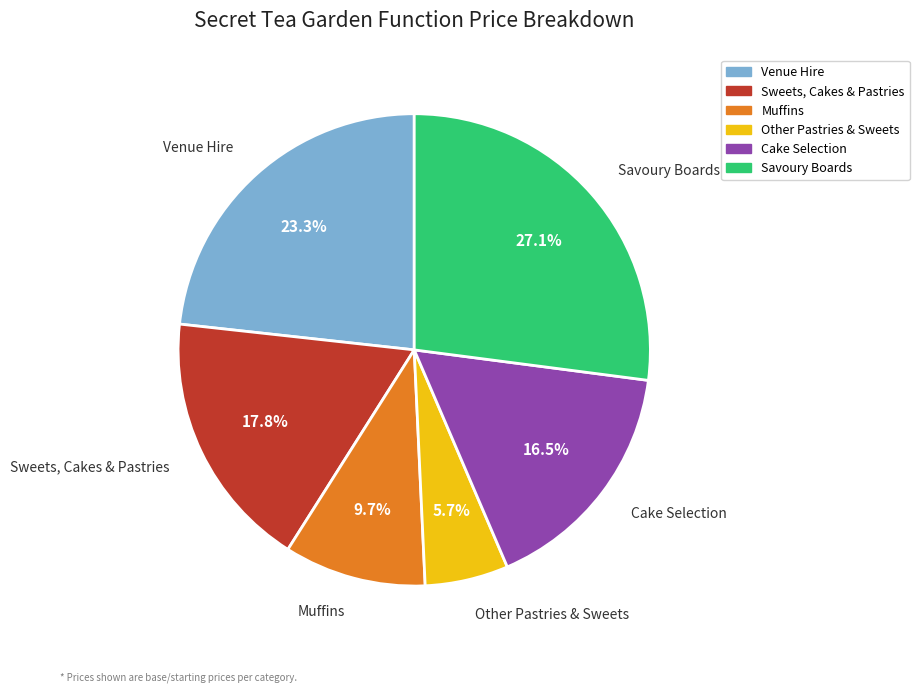

To the nearest percent, what is the combined percentage of Muffins and Sweets, Cakes & Pastries?

27%